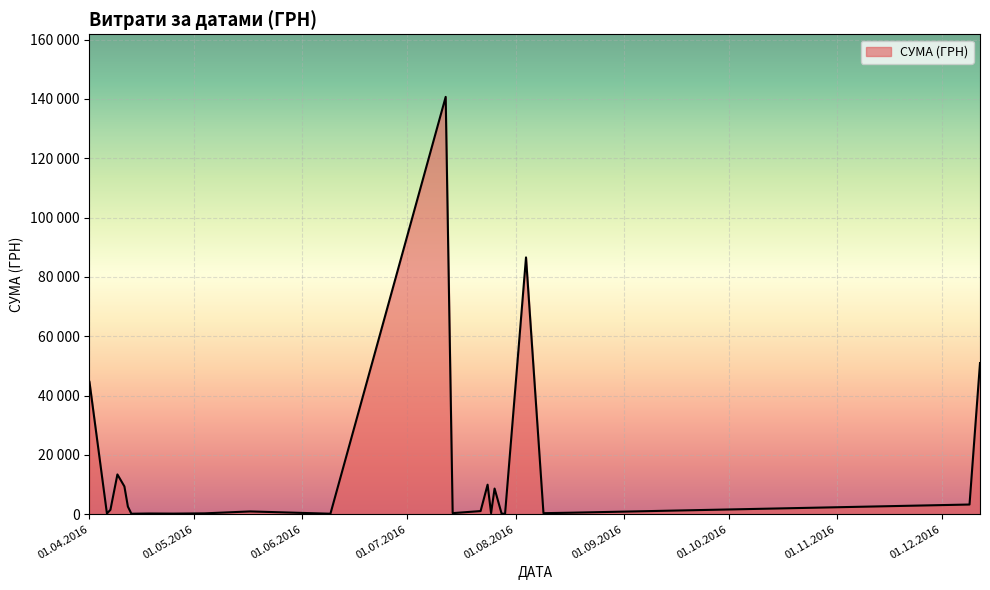

Does the chart display data point markers on the line(s)?

No